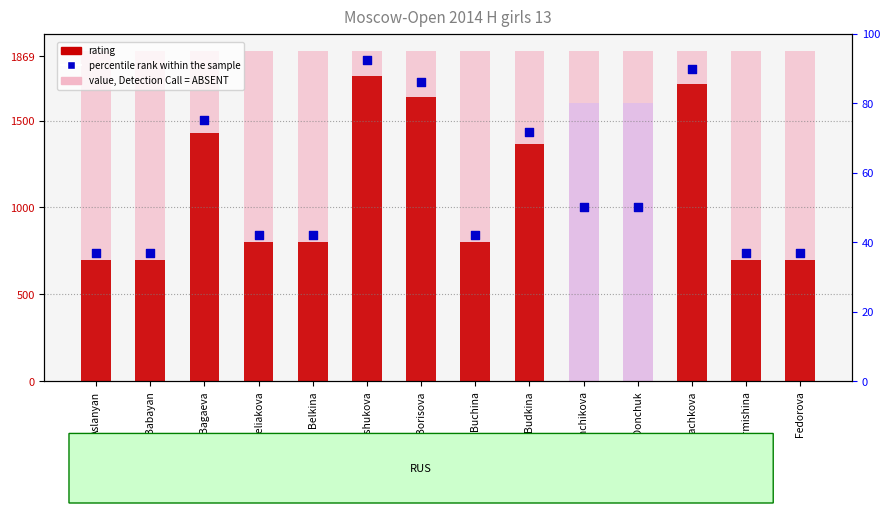

Which series has the largest total across all categories?

value, Detection Call = ABSENT